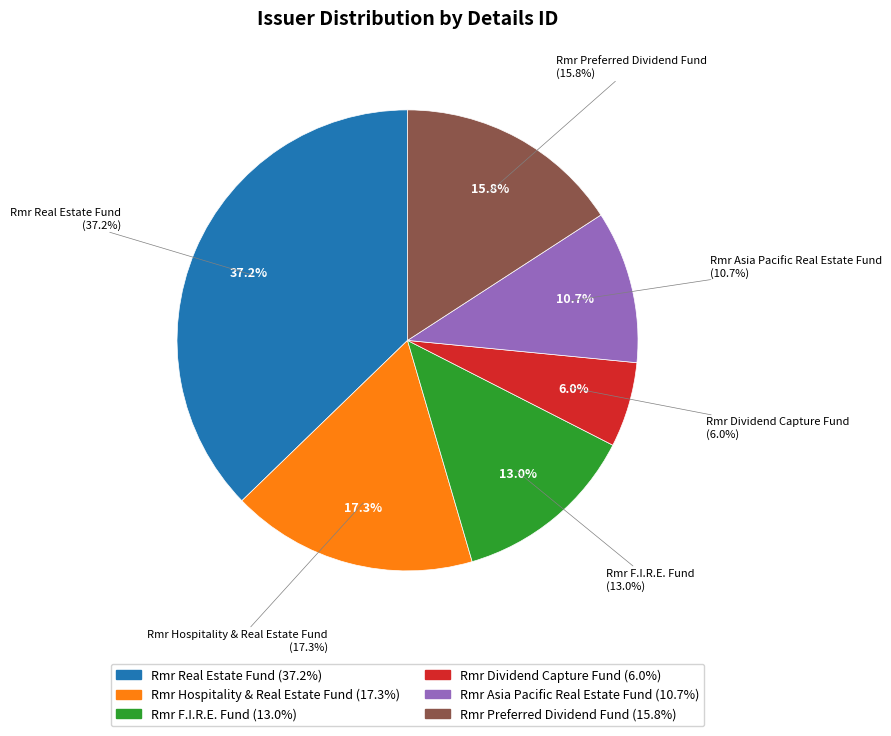

To the nearest percent, what portion does Rmr Real Estate Fund represent?

37%